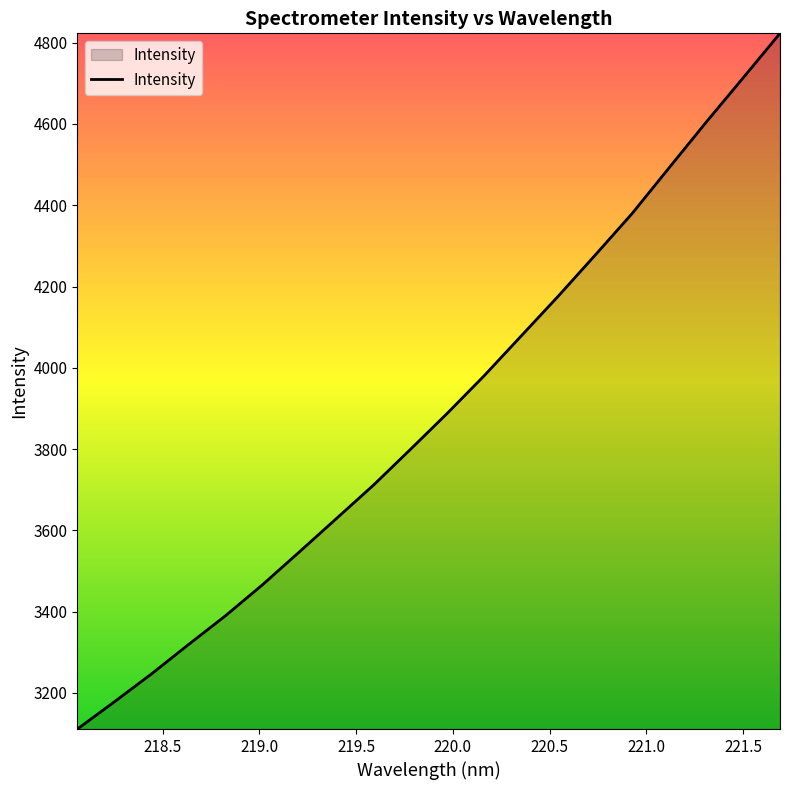

What is the minimum value shown in the chart?

3111.3